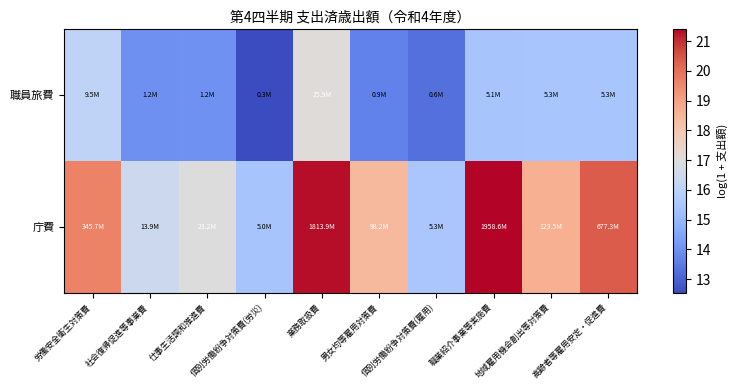

List the series in order of their peak value, highest first.

庁費, 職員旅費